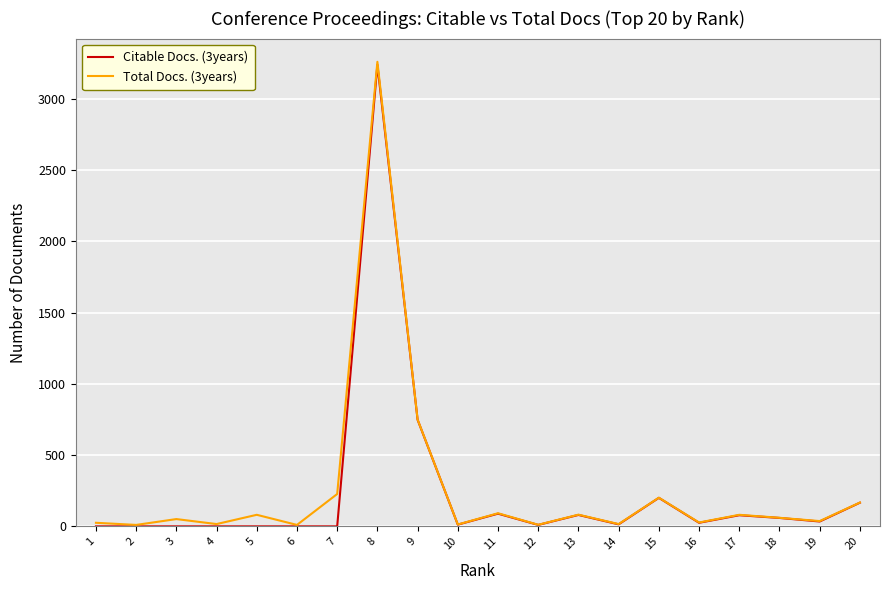

The value of Citable Docs. (3years) at 11 is 89. True or false?

True